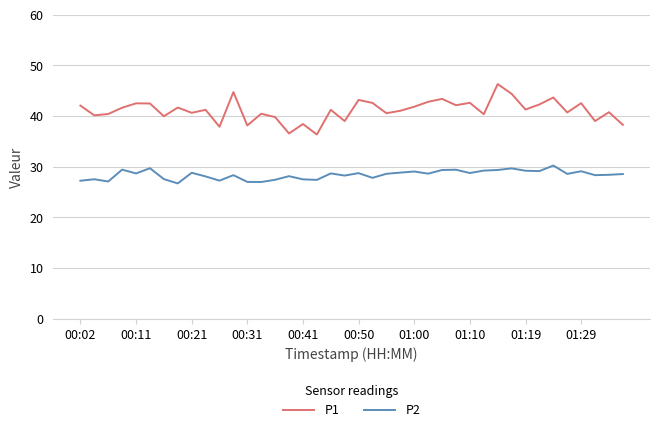

Which series has the widest spread of values?

P1